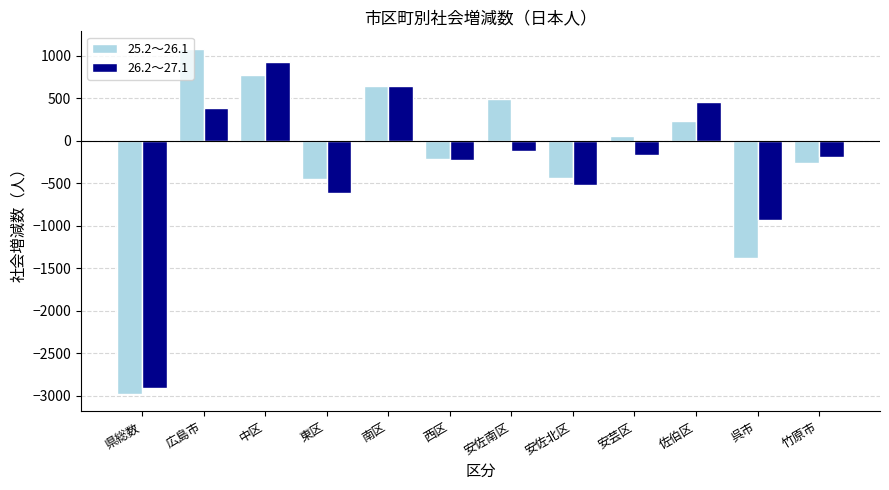

What is the minimum value shown in the chart?

-2984